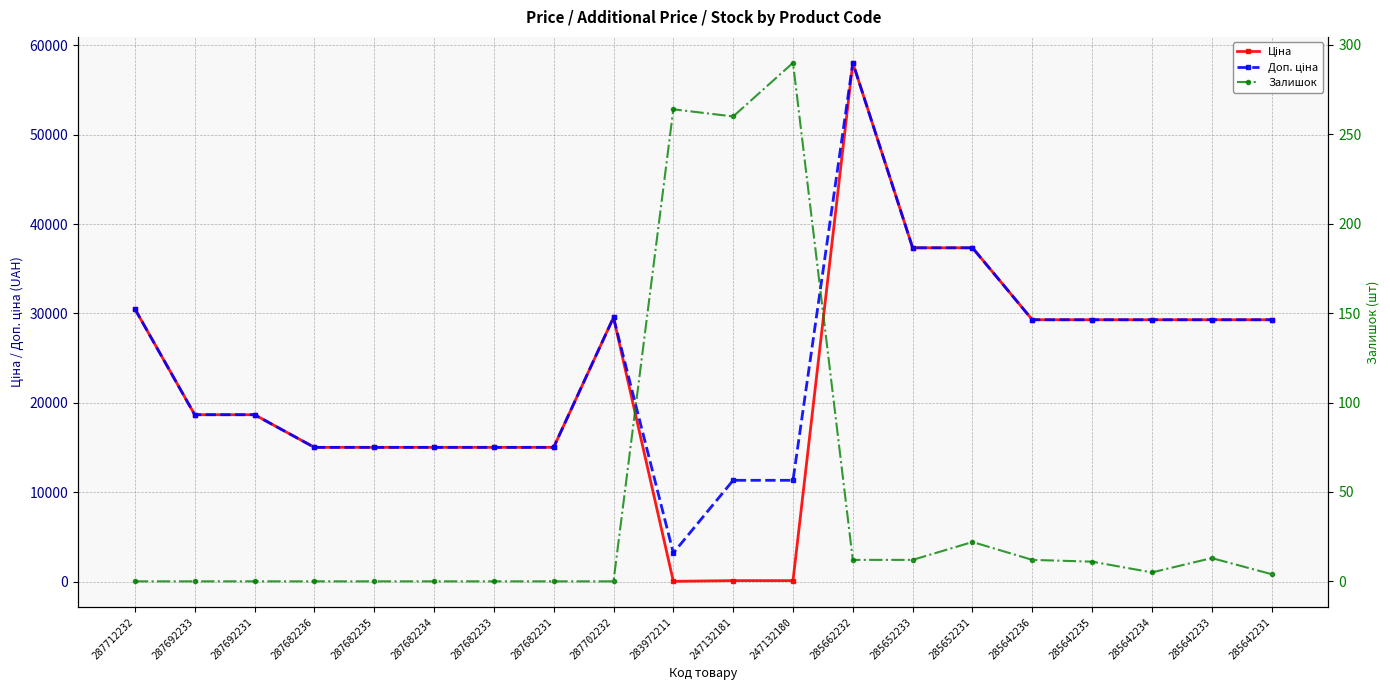

How many lines are shown in the chart?

3